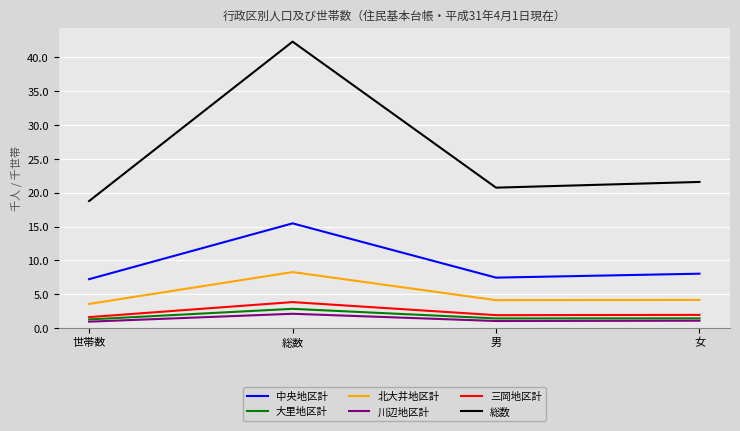

At how many categories does at least one series exceed 1?

4